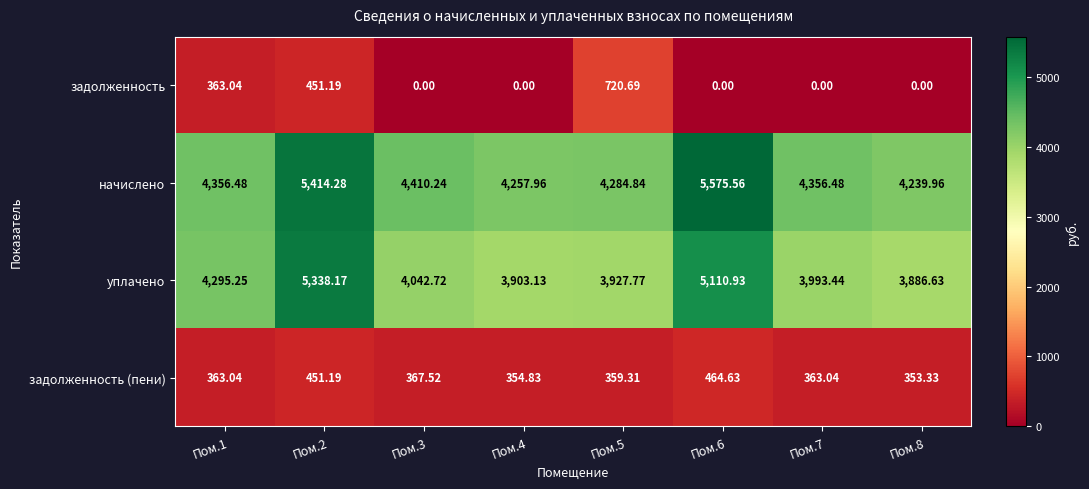

Which series has the largest total across all categories?

начислено